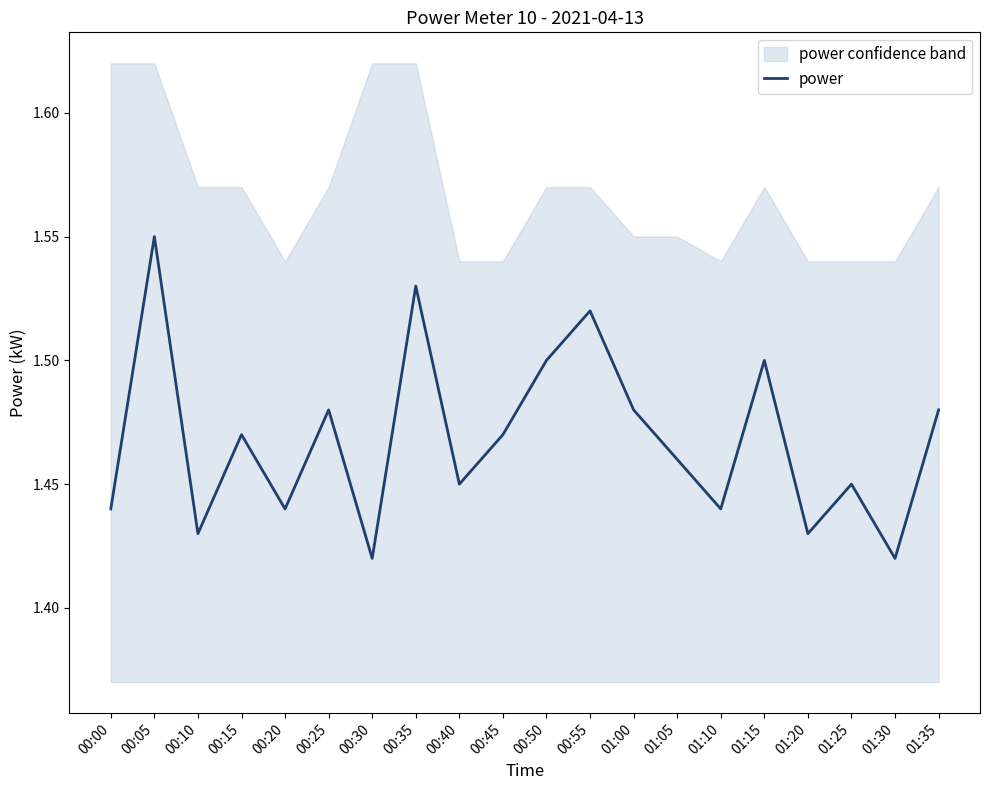

Where is the first local maximum?

00:05